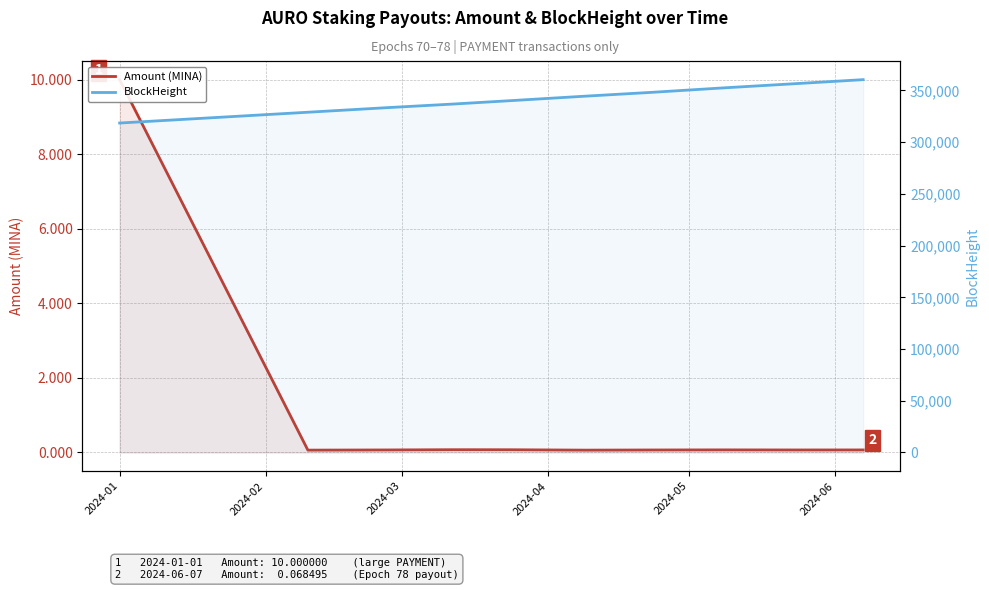

In Amount (MINA), how many points are higher than both neighbors (excluding endpoints)?

2